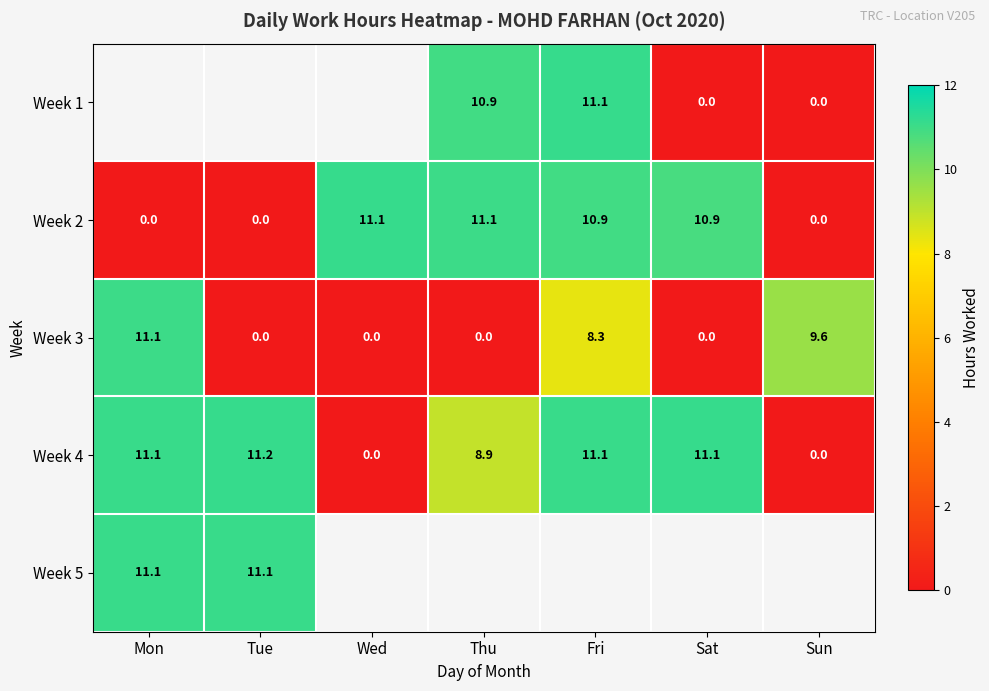

Where does the Week 4 series first go above 11?

Mon